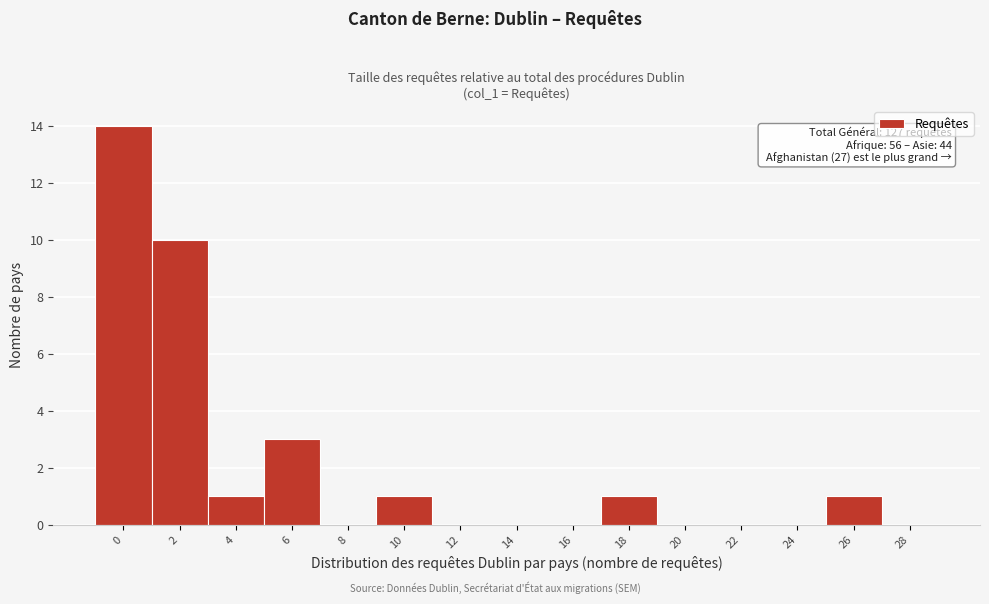

Reading left to right, what are all the values shown in this chart?

0=14	2=10	4=1	6=3	8=0	10=1	12=0	14=0	16=0	18=1	20=0	22=0	24=0	26=1	28=0